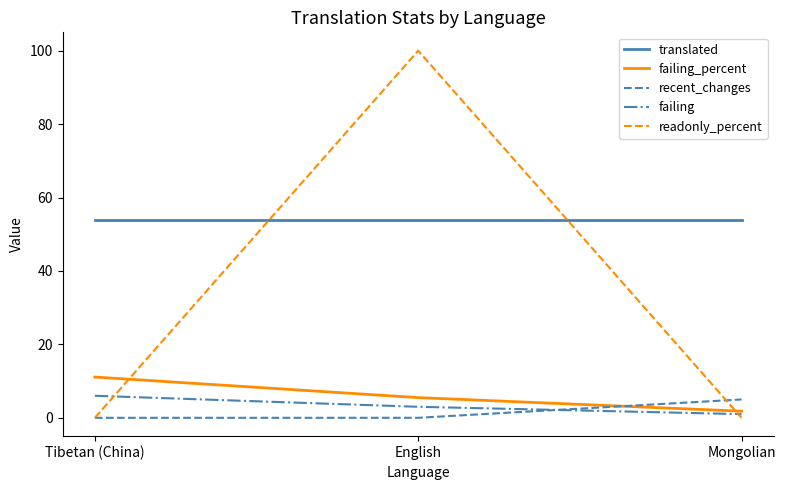

What is the greatest value displayed?

100.0